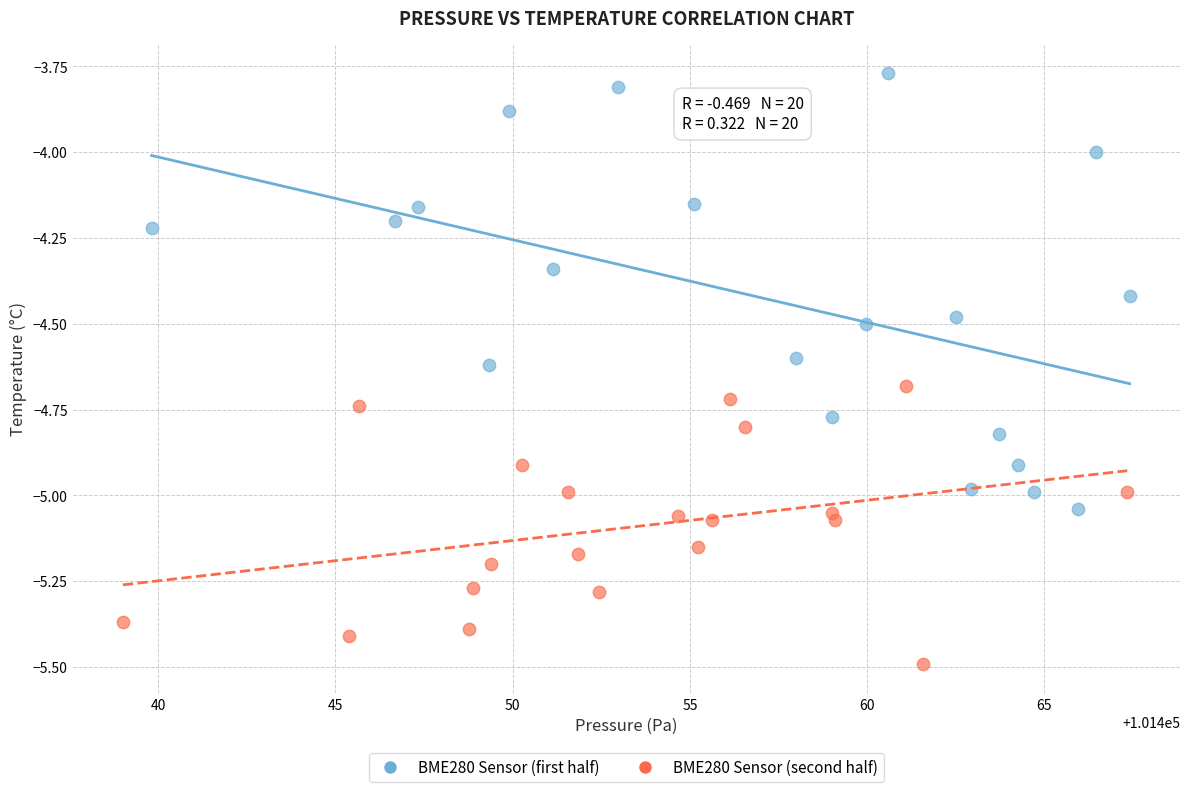

Which series contains the highest Y value?

BME280 Sensor (first half)